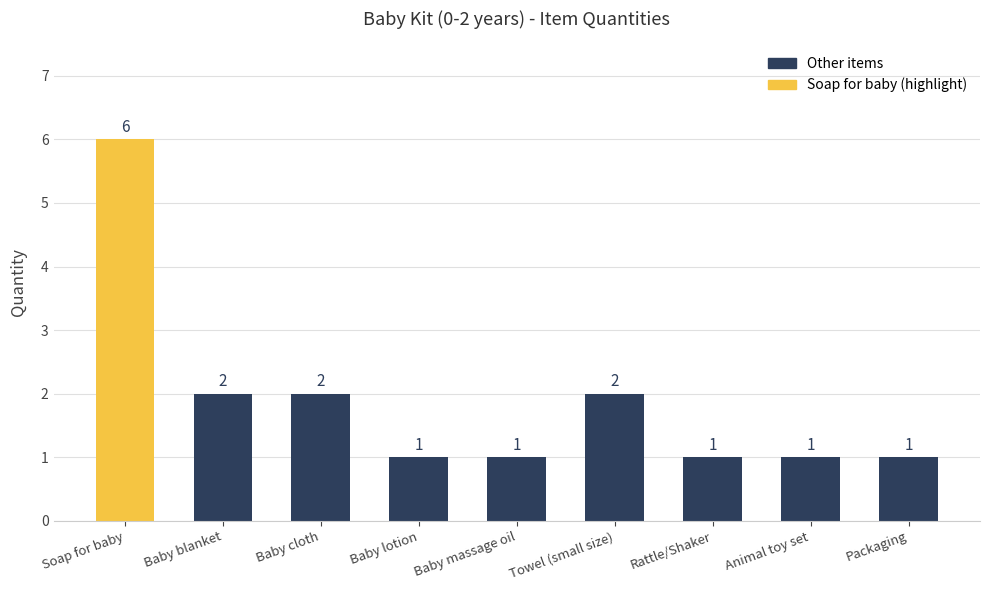

What is the ratio of the value at Baby massage oil to the value at Baby cloth?

0.5